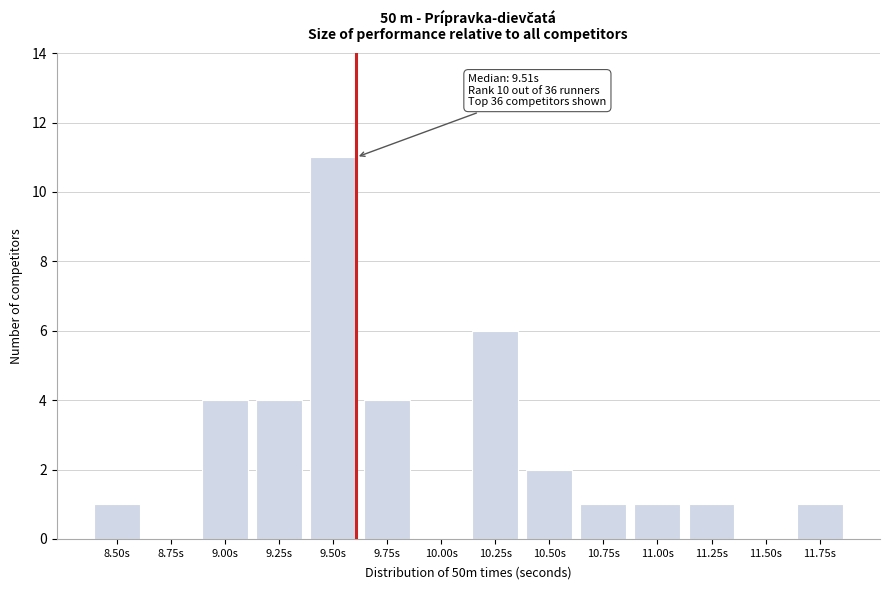

Reading right to left, list all the values displayed in this chart.

11.75s=1	11.50s=0	11.25s=1	11.00s=1	10.75s=1	10.50s=2	10.25s=6	10.00s=0	9.75s=4	9.50s=11	9.25s=4	9.00s=4	8.75s=0	8.50s=1